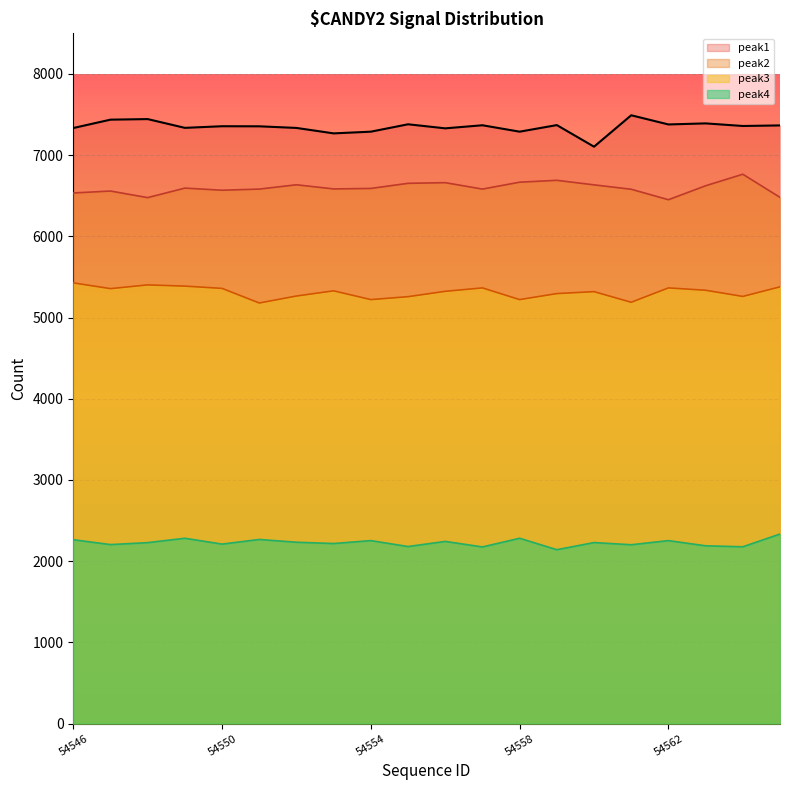

Rank the series at 54551 from lowest to highest value.

peak4, peak3, peak2, peak1